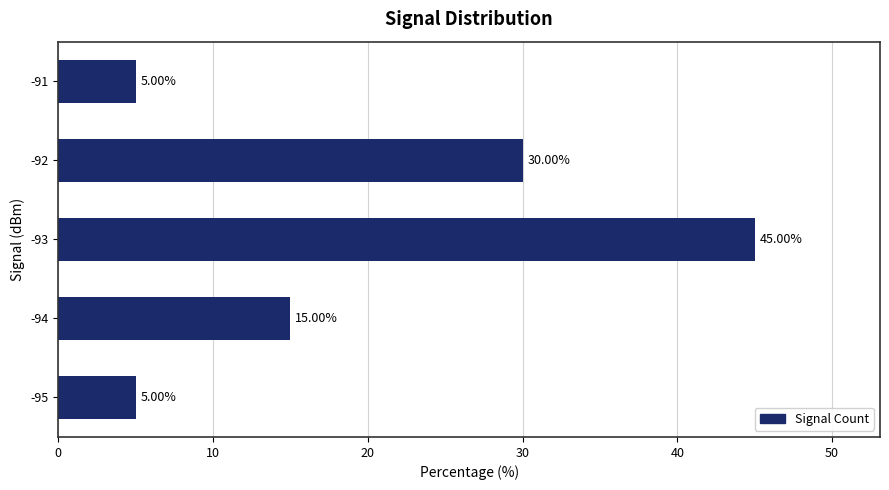

Which category has the highest value across all series?

-93